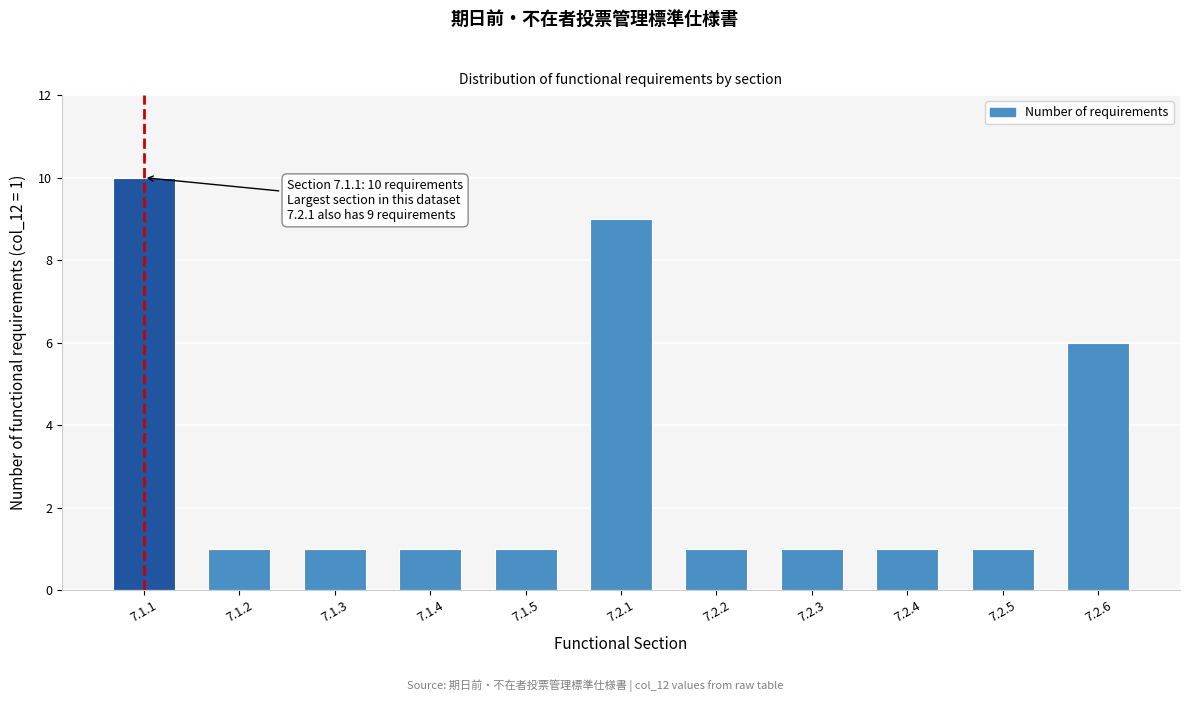

Reading left to right, list all the values displayed in this chart.

10	1	1	1	1	9	1	1	1	1	6